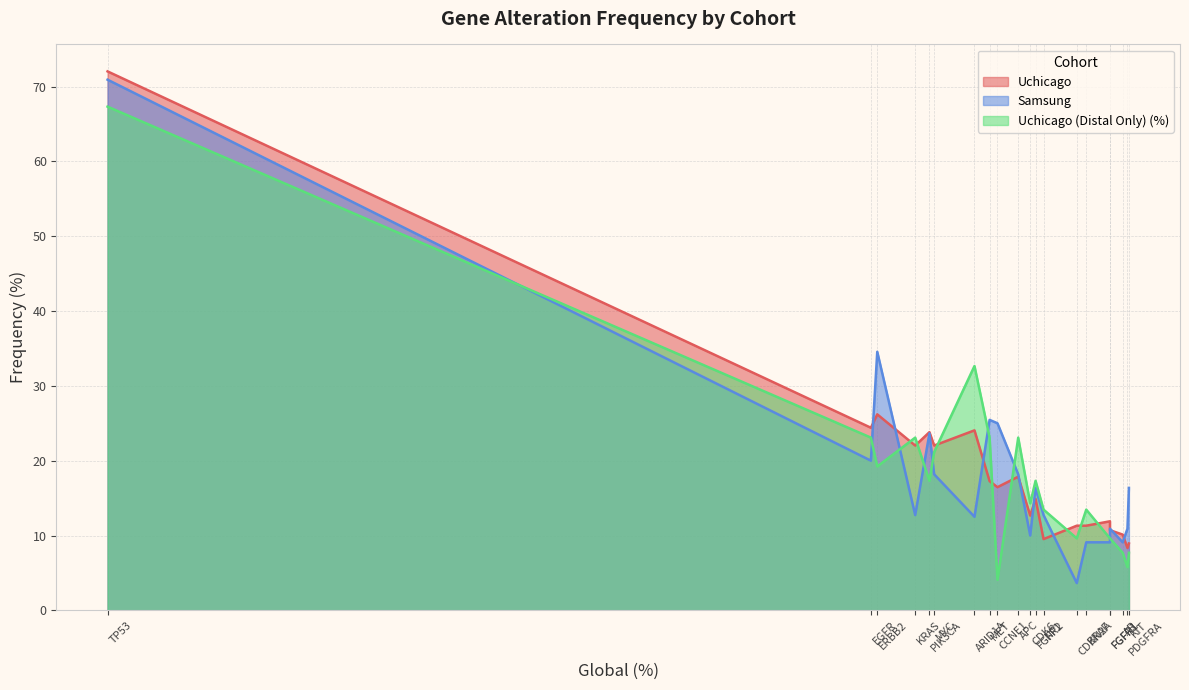

The value of Uchicago (Distal Only) (%) at CDK6 is 22.0. True or false?

False